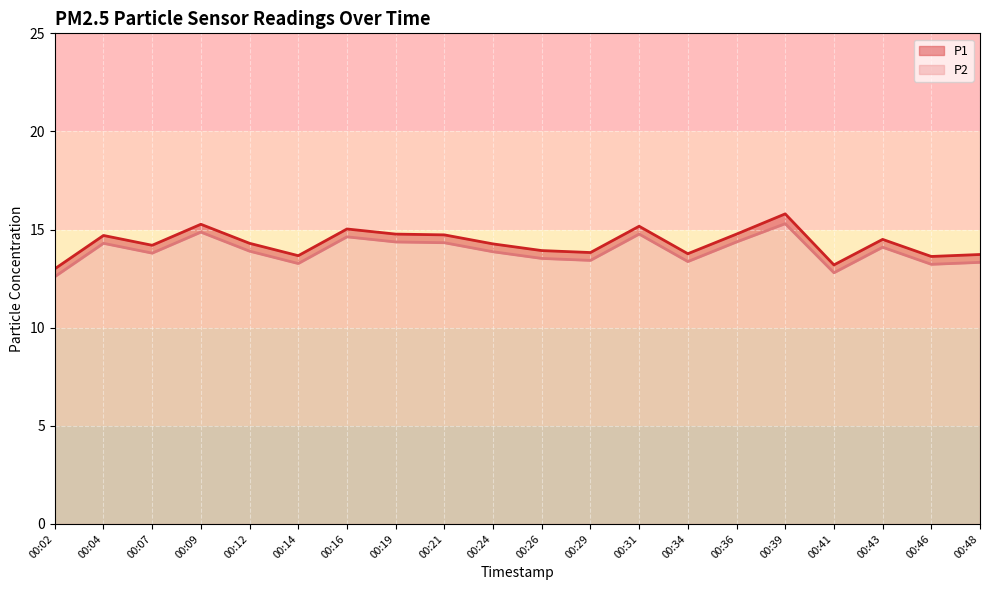

The P1 series shows 8.7 at 00:26. True or false?

False